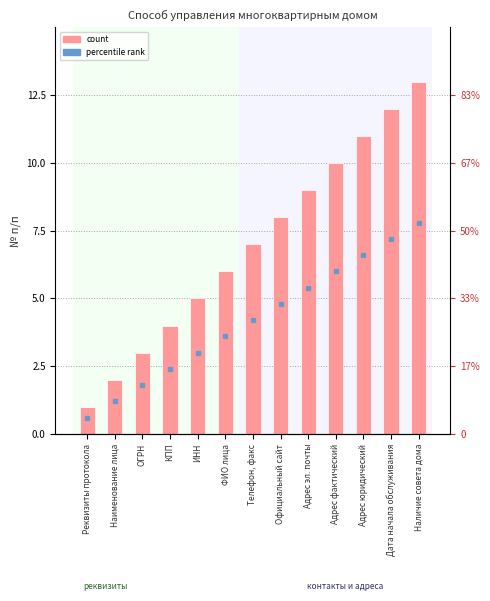

Reading left to right, transcribe all the data shown in this chart.

1	2	3	4	5	6	7	8	9	10	11	12	13